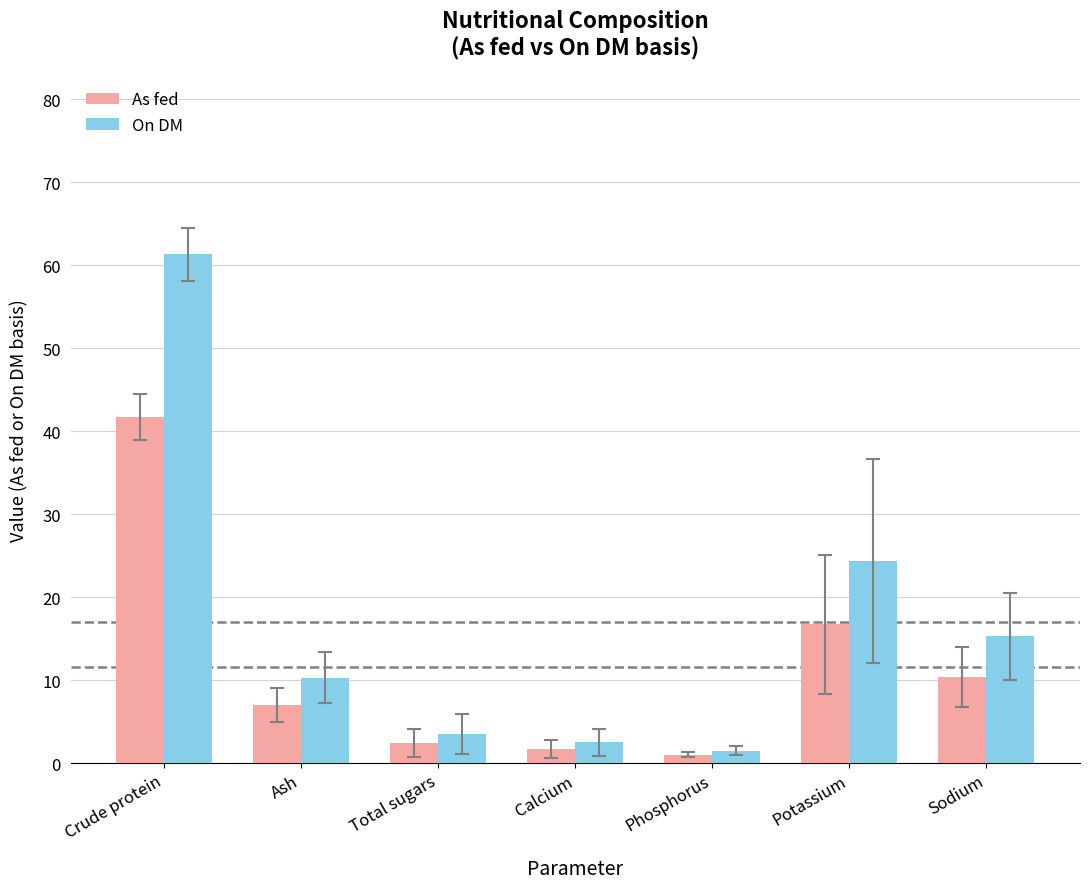

What position from the left is Ash?

2